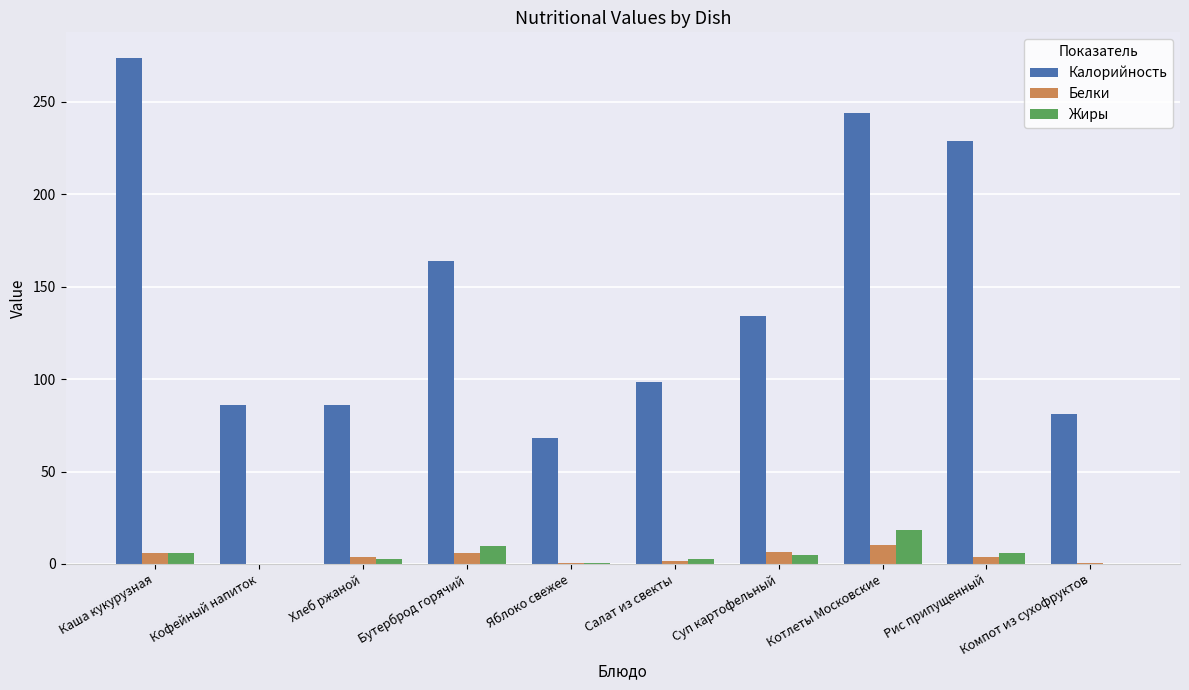

Which series has the largest total across all categories?

Калорийность